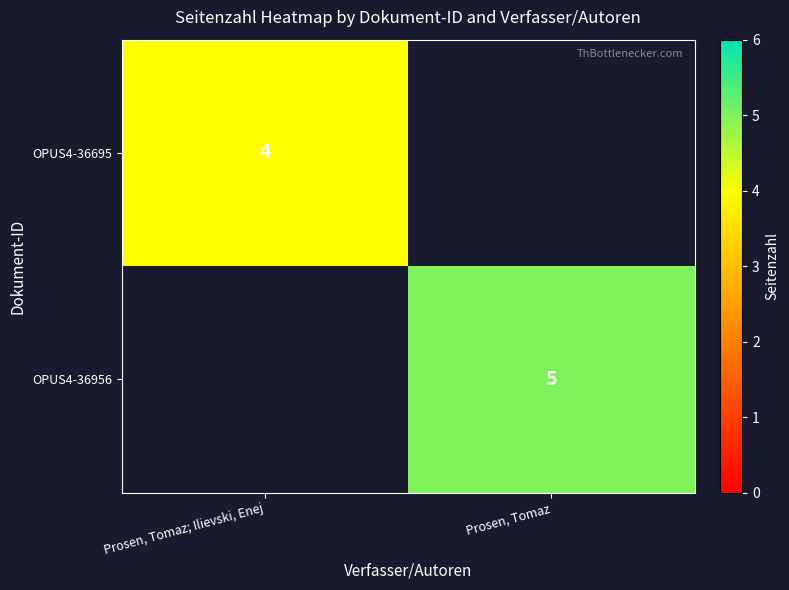

True or false: OPUS4-36695 has a value of 4 at Prosen, Tomaz; Ilievski, Enej.

True